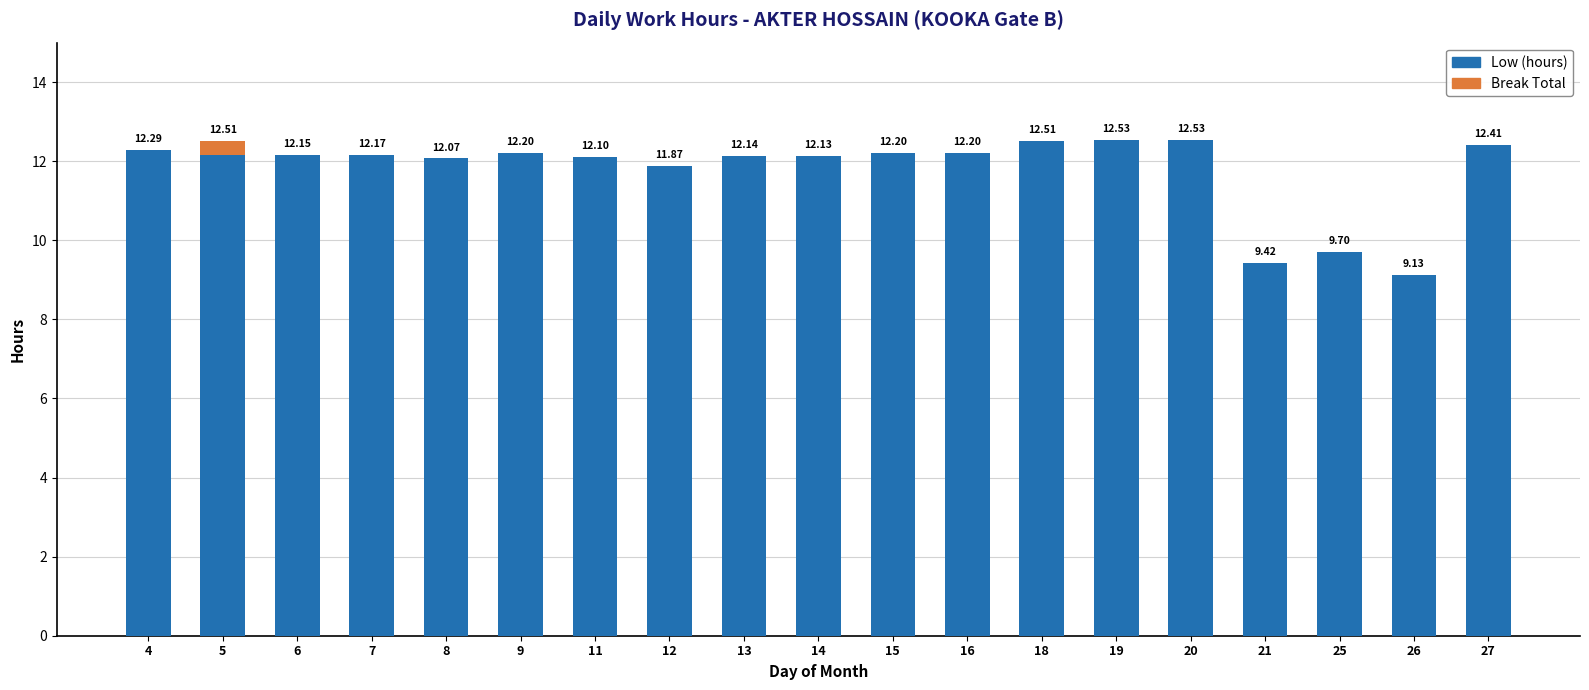

How many distinct data groups are displayed?

2